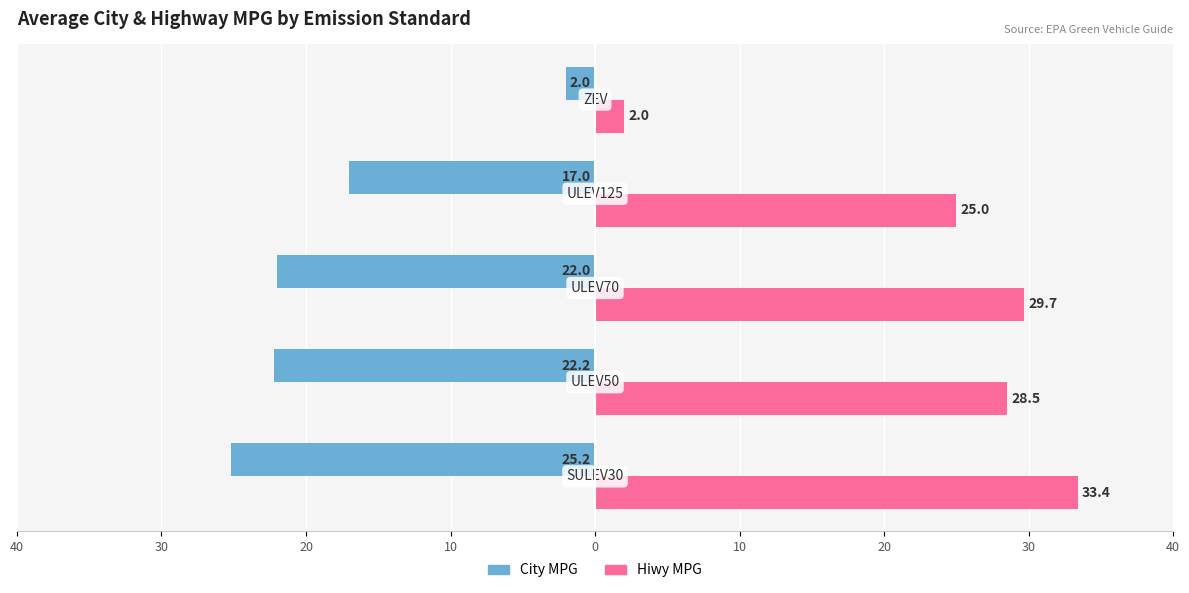

Reading right to left, extract all data points from this chart.

City MPG: -2.0	-17.0	-22.0	-22.2	-25.2
Hiwy MPG: 2.0	25.0	29.7	28.5	33.4